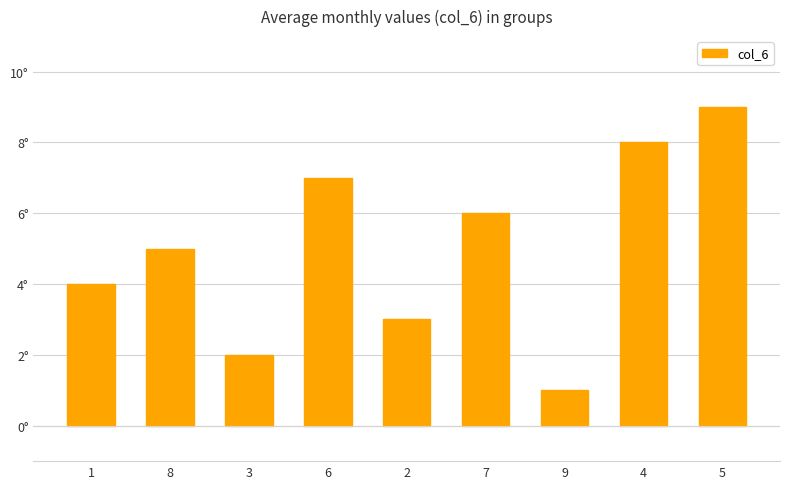

True or false: the data shows 4 at 1.

True